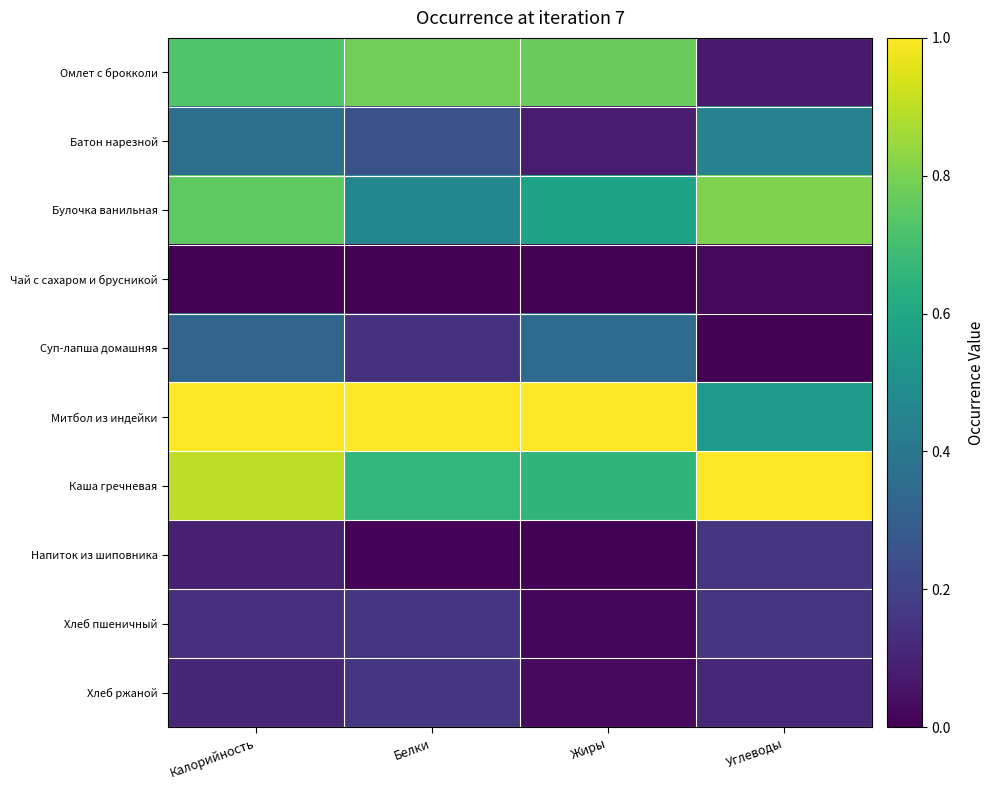

Reading right to left, what are all the values shown in this chart?

Омлет с брокколи: Углеводы=0.1	Жиры=0.8	Белки=0.8	Калорийность=0.7
Батон нарезной: Углеводы=0.4	Жиры=0.1	Белки=0.2	Калорийность=0.4
Булочка ванильная: Углеводы=0.8	Жиры=0.6	Белки=0.5	Калорийность=0.8
Чай с сахаром и брусникой: Углеводы=0.0	Жиры=0.0	Белки=0.0	Калорийность=0.0
Суп-лапша домашняя: Углеводы=0.0	Жиры=0.3	Белки=0.1	Калорийность=0.3
Митбол из индейки: Углеводы=0.5	Жиры=1.0	Белки=1.0	Калорийность=1.0
Каша гречневая: Углеводы=1.0	Жиры=0.7	Белки=0.7	Калорийность=0.9
Напиток из шиповника: Углеводы=0.2	Жиры=0.0	Белки=0.0	Калорийность=0.1
Хлеб пшеничный: Углеводы=0.2	Жиры=0.0	Белки=0.2	Калорийность=0.1
Хлеб ржаной: Углеводы=0.1	Жиры=0.0	Белки=0.2	Калорийность=0.1